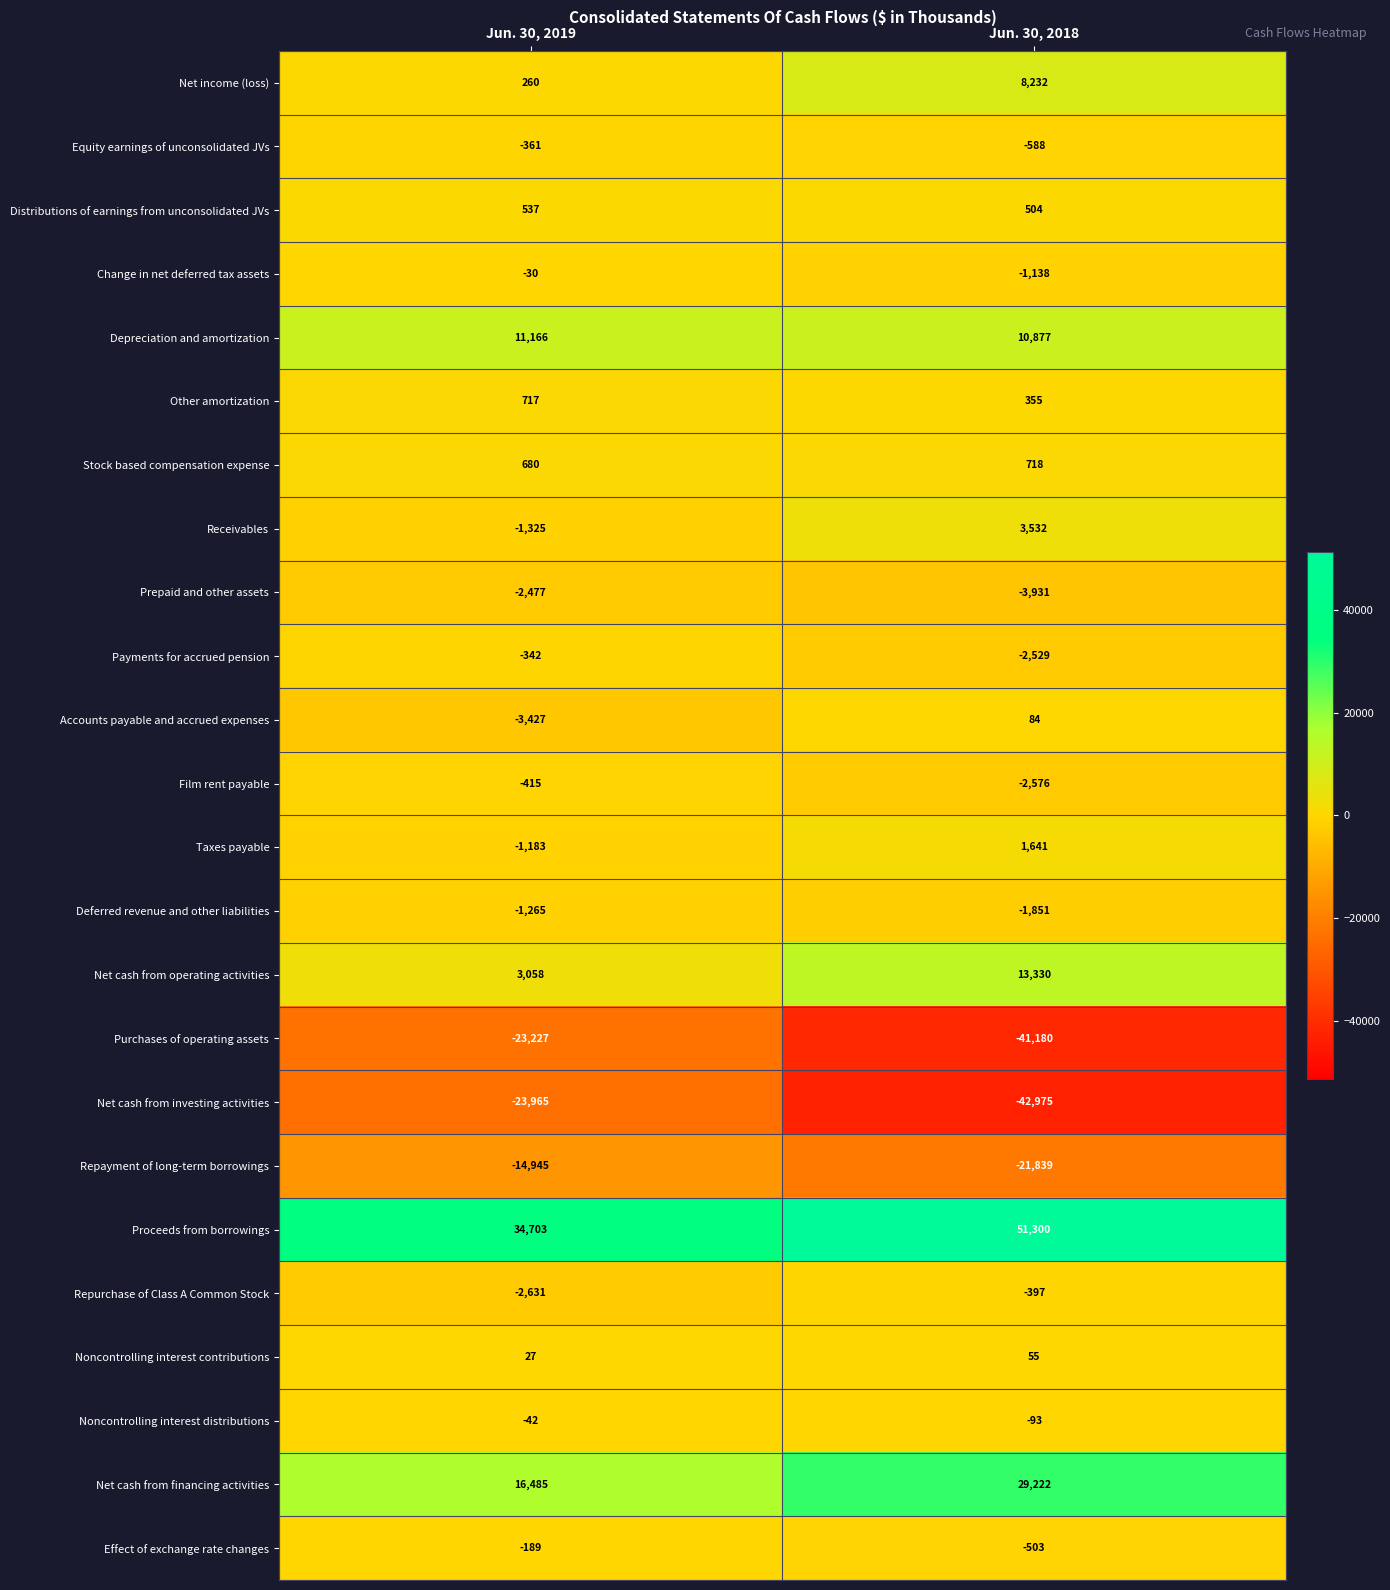

Read the Distributions of earnings from unconsolidated JVs value at Jun. 30, 2019, to the nearest 10.

540